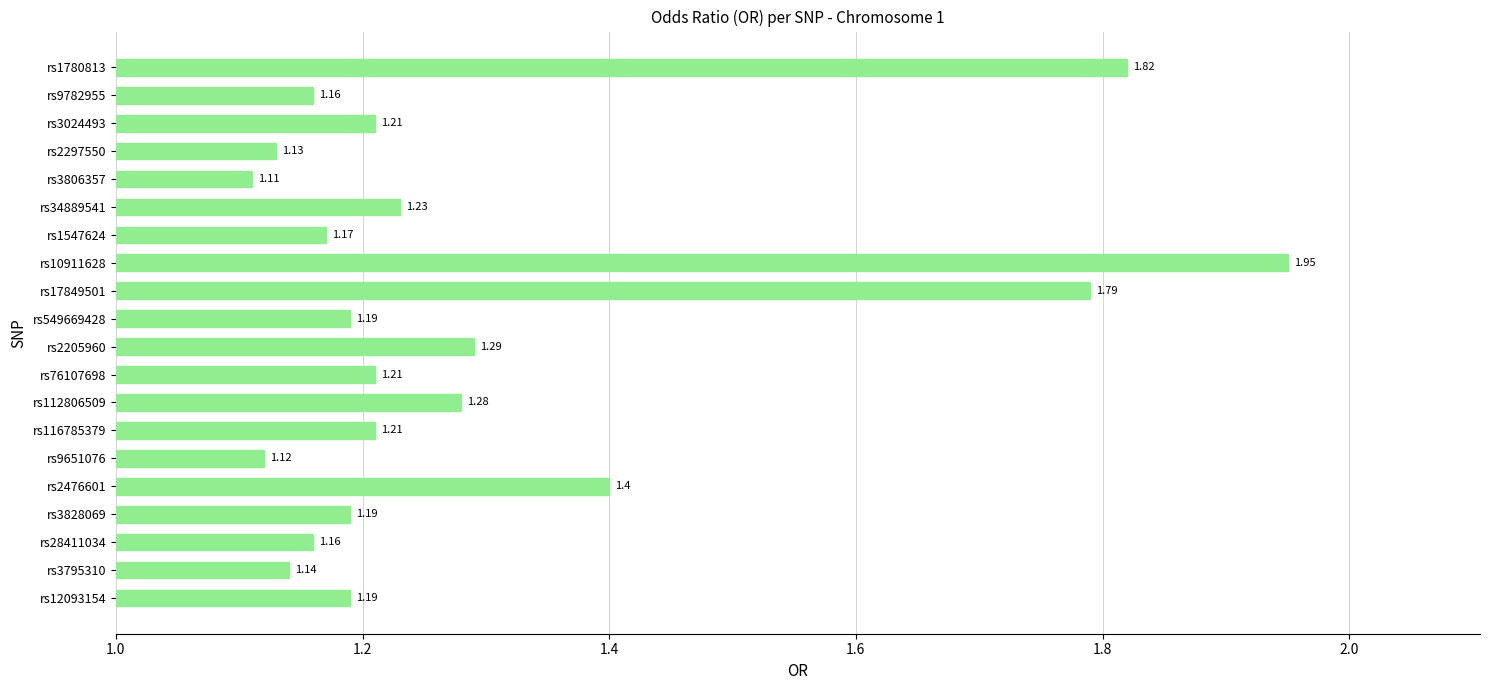

What is the difference between the second highest and second lowest values?

0.7